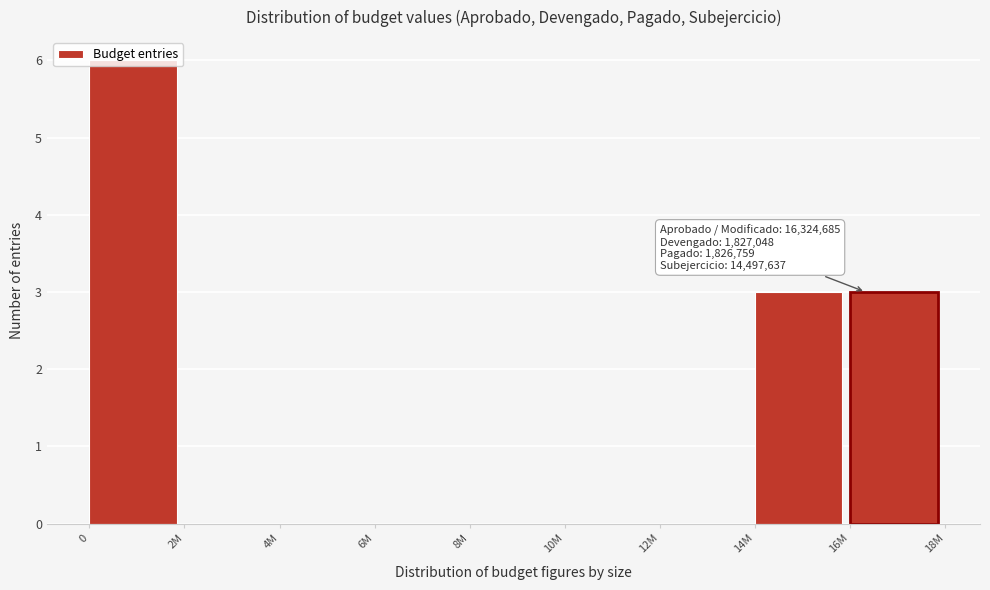

What is the change in value from 0 to 14M?

-3